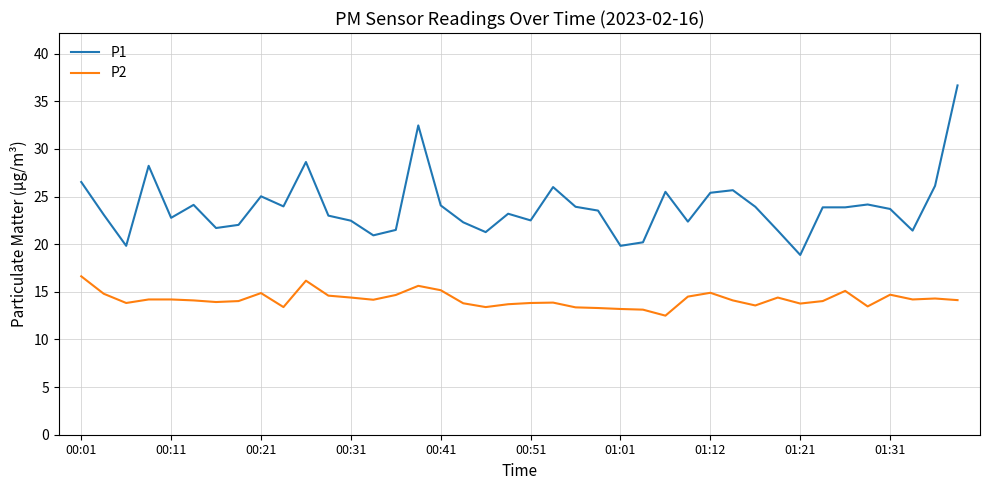

Which series has the widest spread of values?

P1